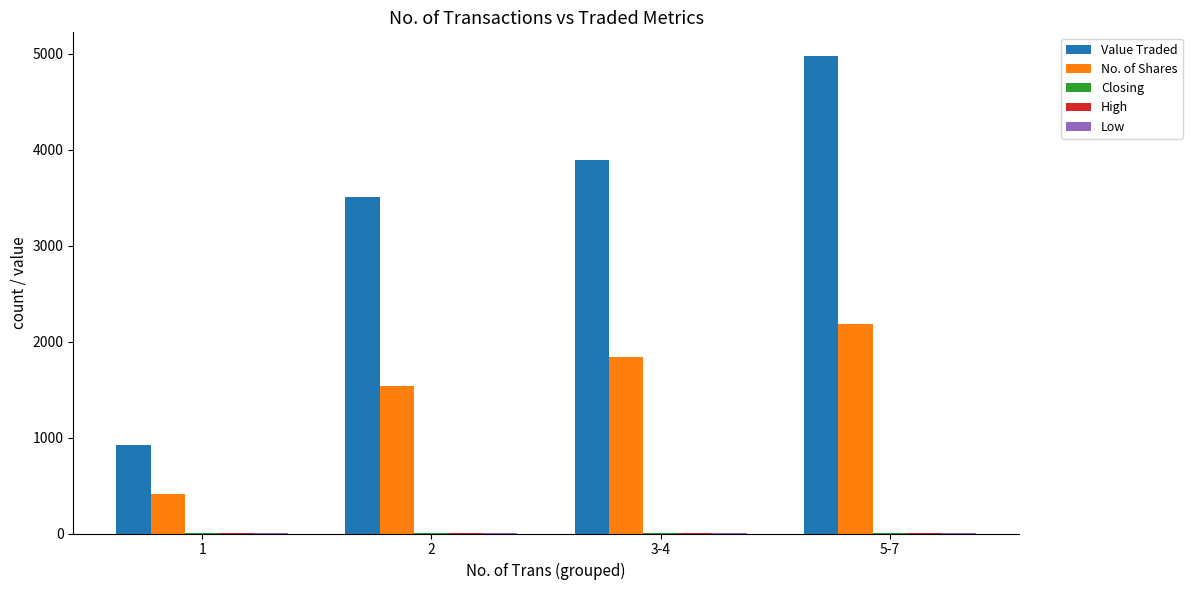

At which category is the sum across all series the highest?

5-7